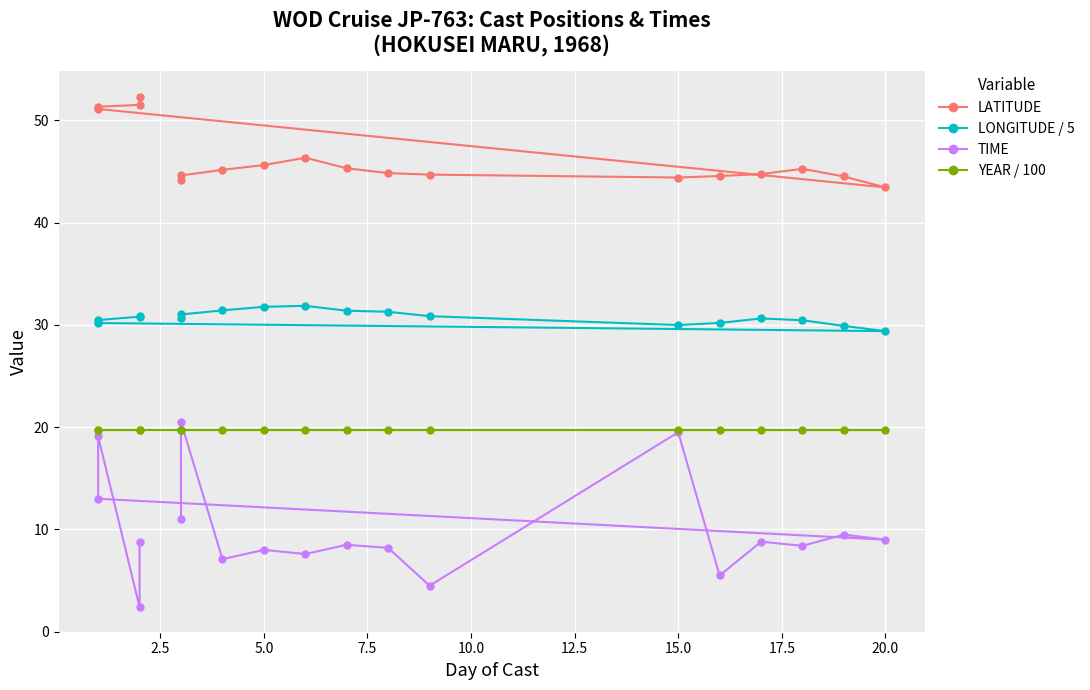

The value of LATITUDE at 17 is 78.8. True or false?

False